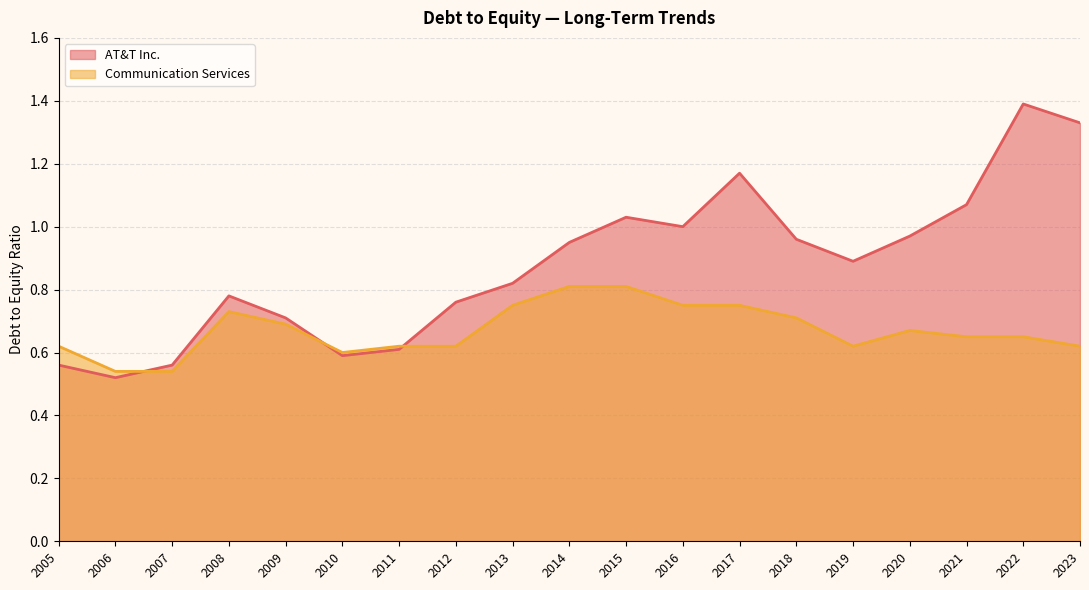

Reading left to right, list all the values displayed in this chart.

AT&T Inc.: 2023=1.3	2022=1.4	2021=1.1	2020=1.0	2019=0.9	2018=1.0	2017=1.2	2016=1.0	2015=1.0	2014=0.9	2013=0.8	2012=0.8	2011=0.6	2010=0.6	2009=0.7	2008=0.8	2007=0.6	2006=0.5	2005=0.6
Communication Services: 2023=0.6	2022=0.7	2021=0.7	2020=0.7	2019=0.6	2018=0.7	2017=0.8	2016=0.8	2015=0.8	2014=0.8	2013=0.8	2012=0.6	2011=0.6	2010=0.6	2009=0.7	2008=0.7	2007=0.5	2006=0.5	2005=0.6